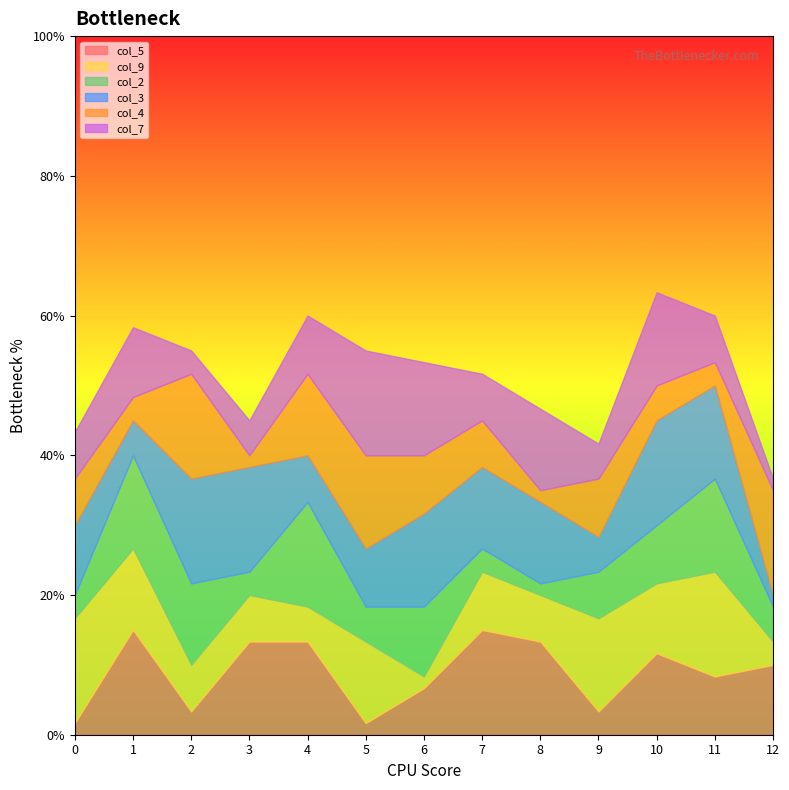

What is the minimum value shown in the chart?

1